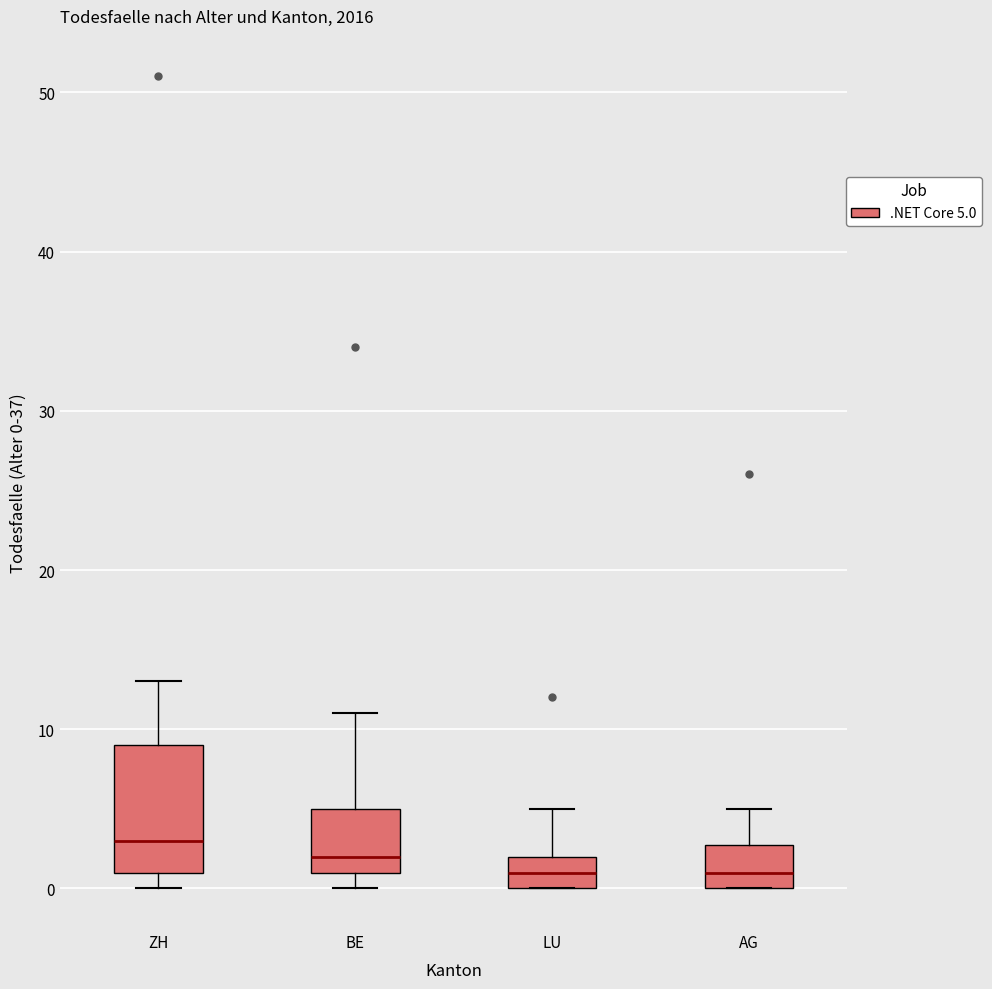

Which box is the tallest, from its lower edge to its upper edge?

ZH